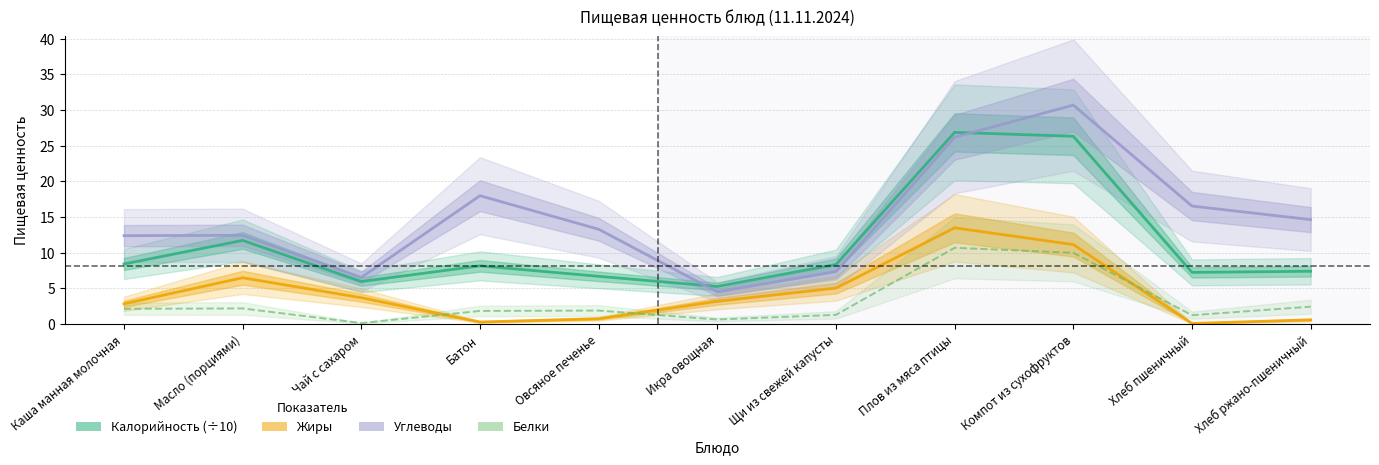

The Калорийность (÷10) series shows 6.0 at Чай с сахаром. True or false?

True